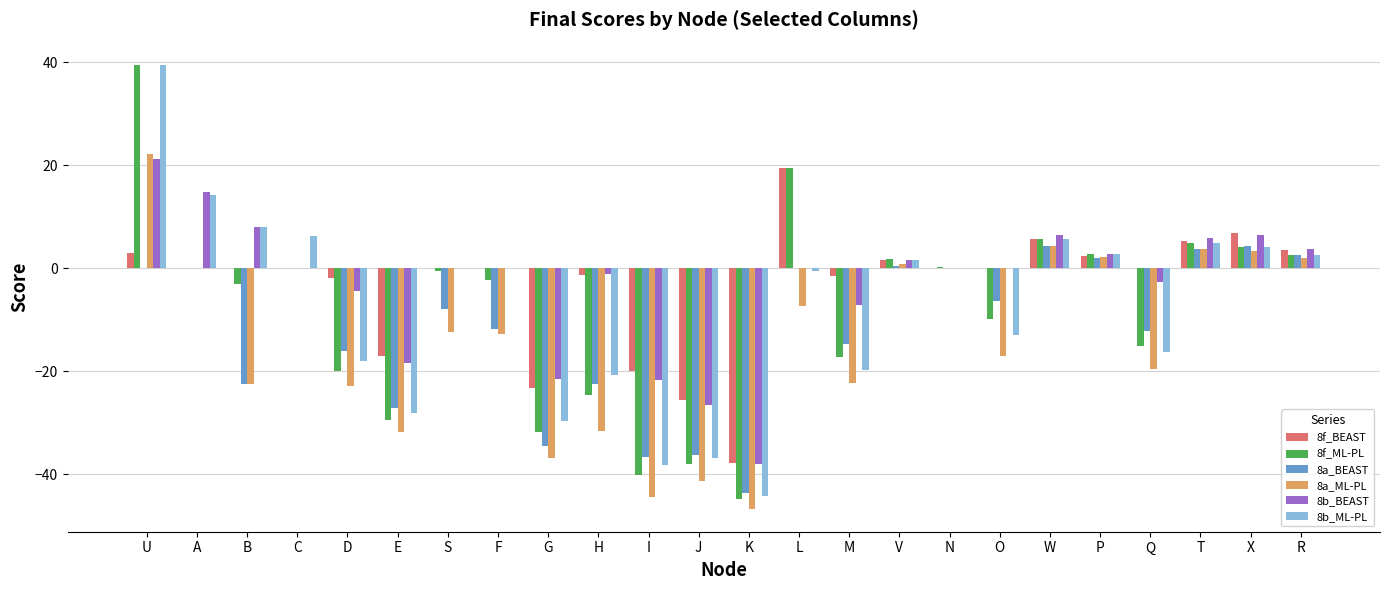

What is the maximum value shown in the chart?

39.5